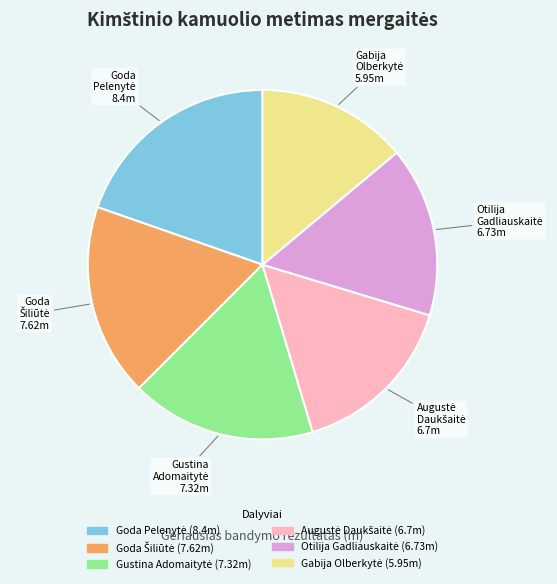

How many slices are in this pie chart?

6